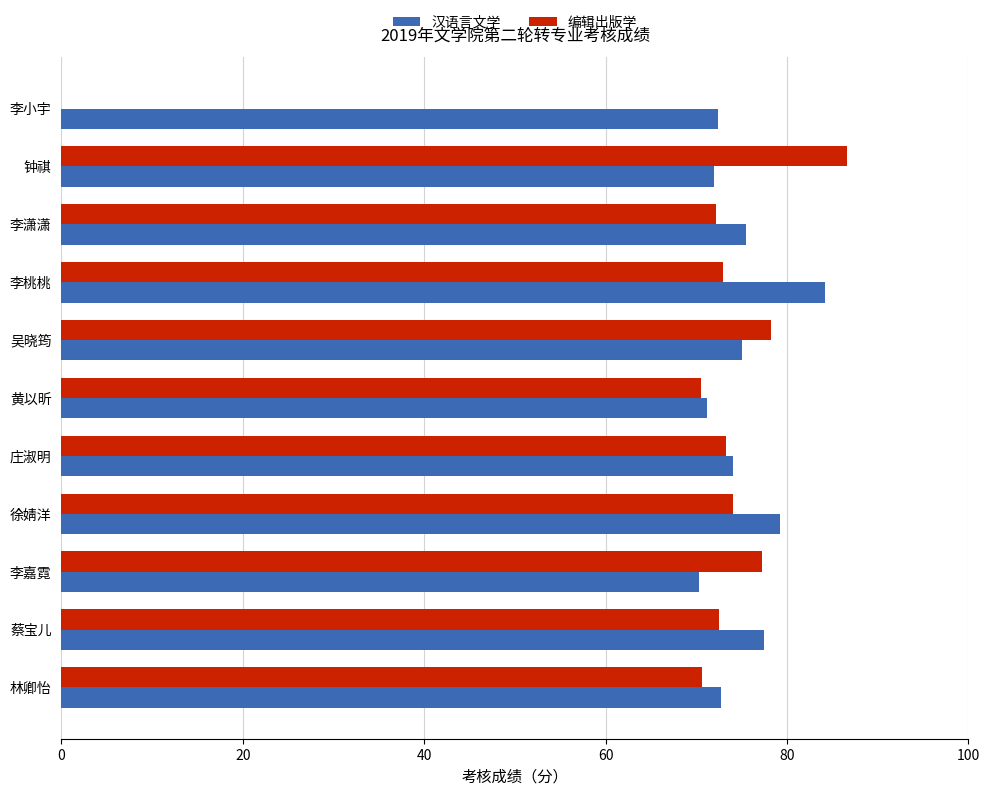

Which series changed the most between 钟祺 and 李小宇?

编辑出版学